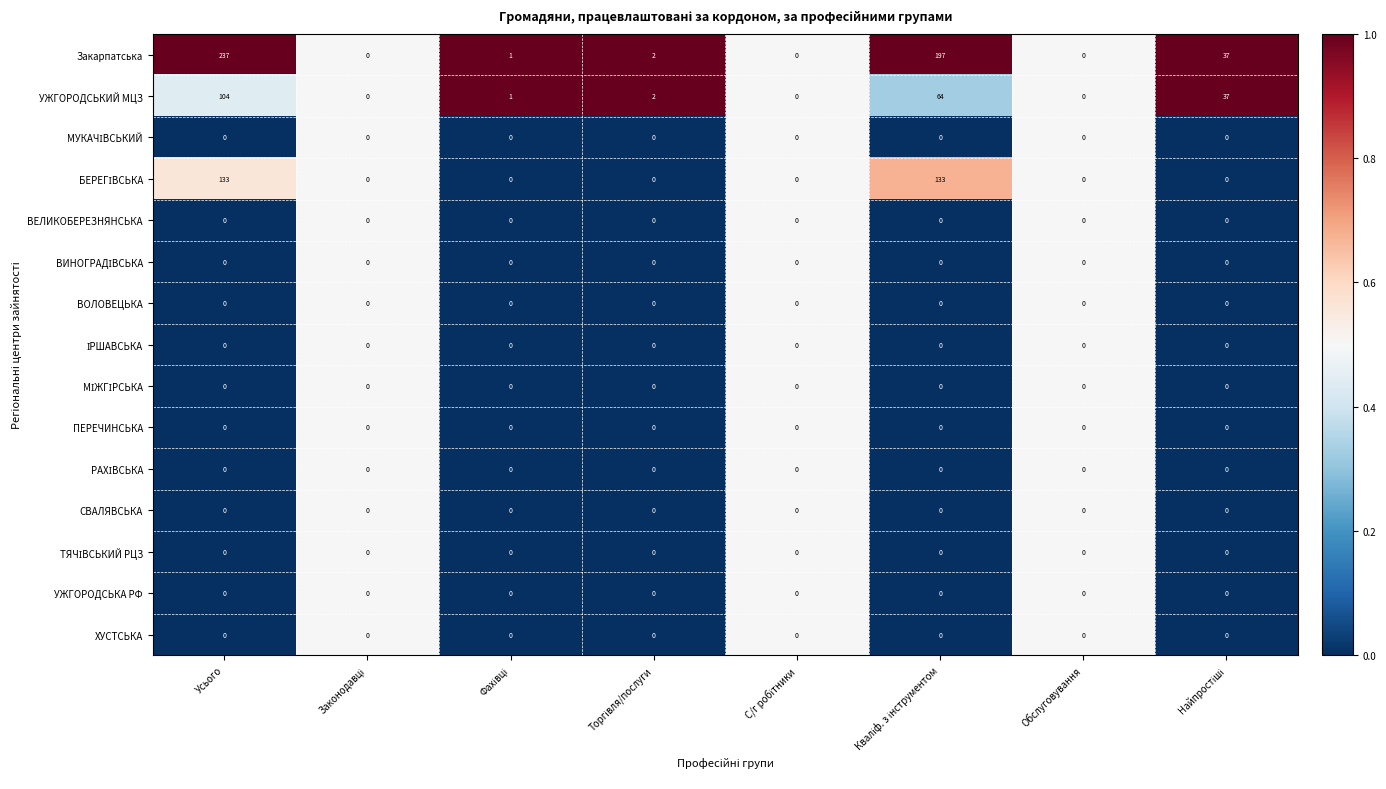

True or false: УЖГОРОДСЬКИЙ МЦЗ has a value of 35 at Усього.

False